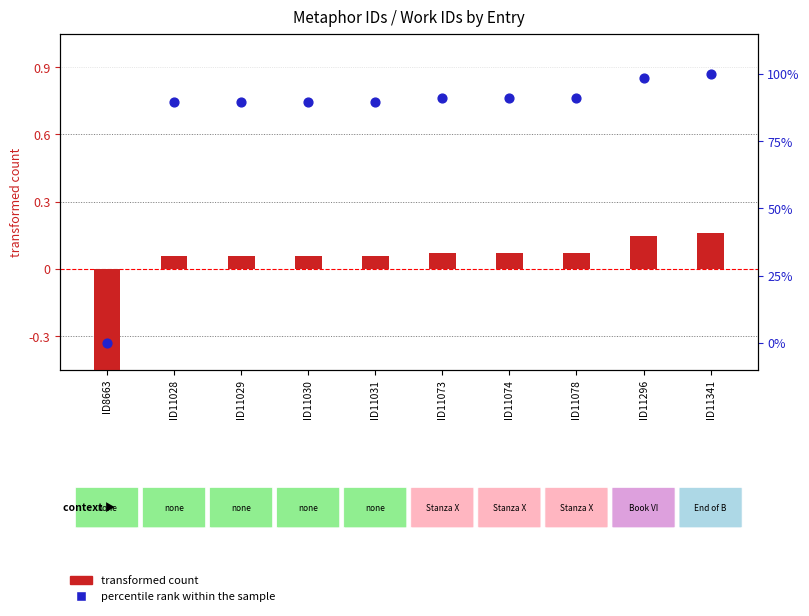

What are all the series names shown in the legend?

transformed count, percentile rank within the sample